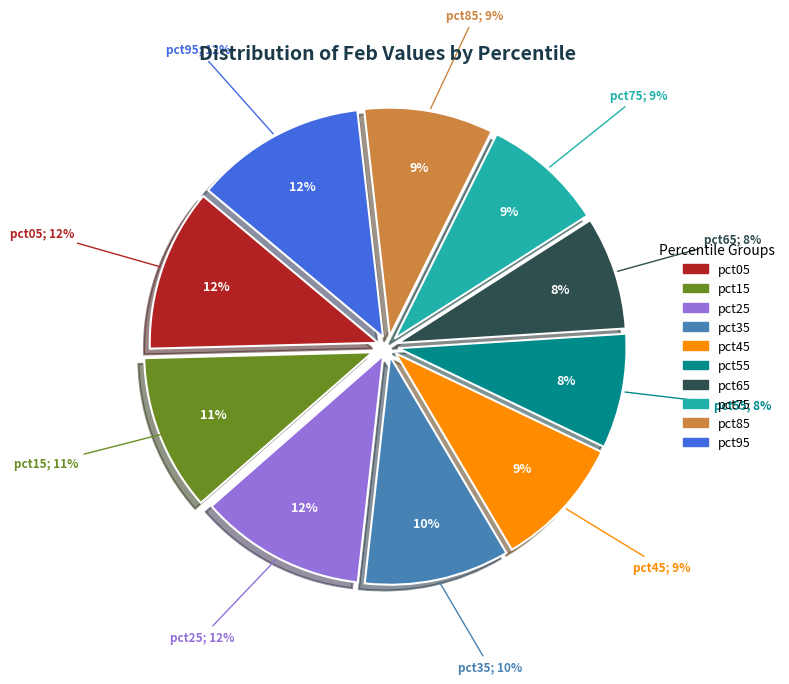

Is there any slice that represents more than half of the pie?

No